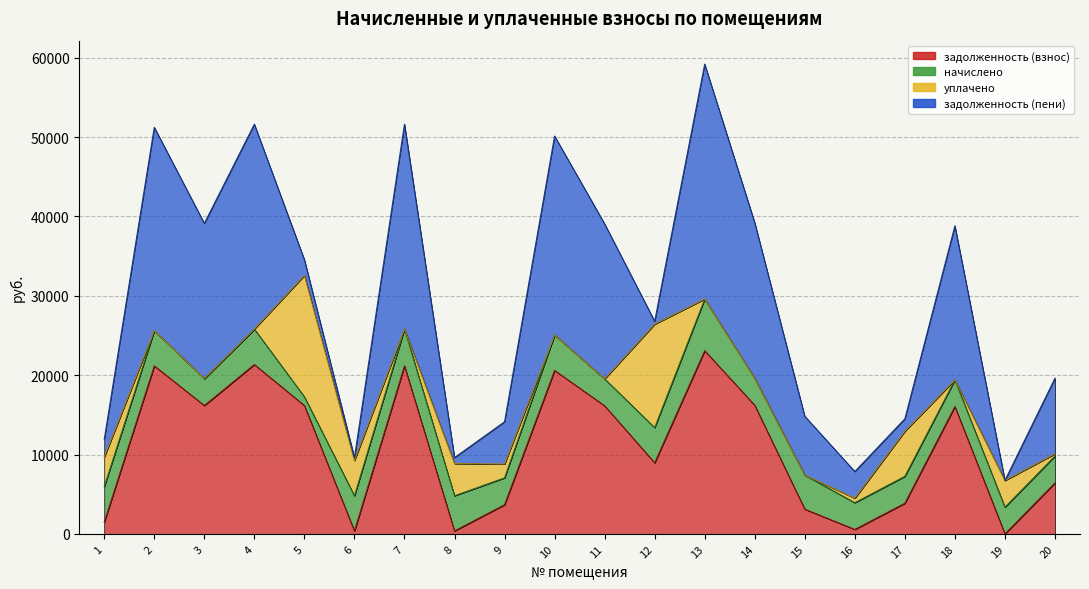

After their last crossing, which series has the higher values: задолженность (пени) or задолженность (взнос)?

задолженность (пени)